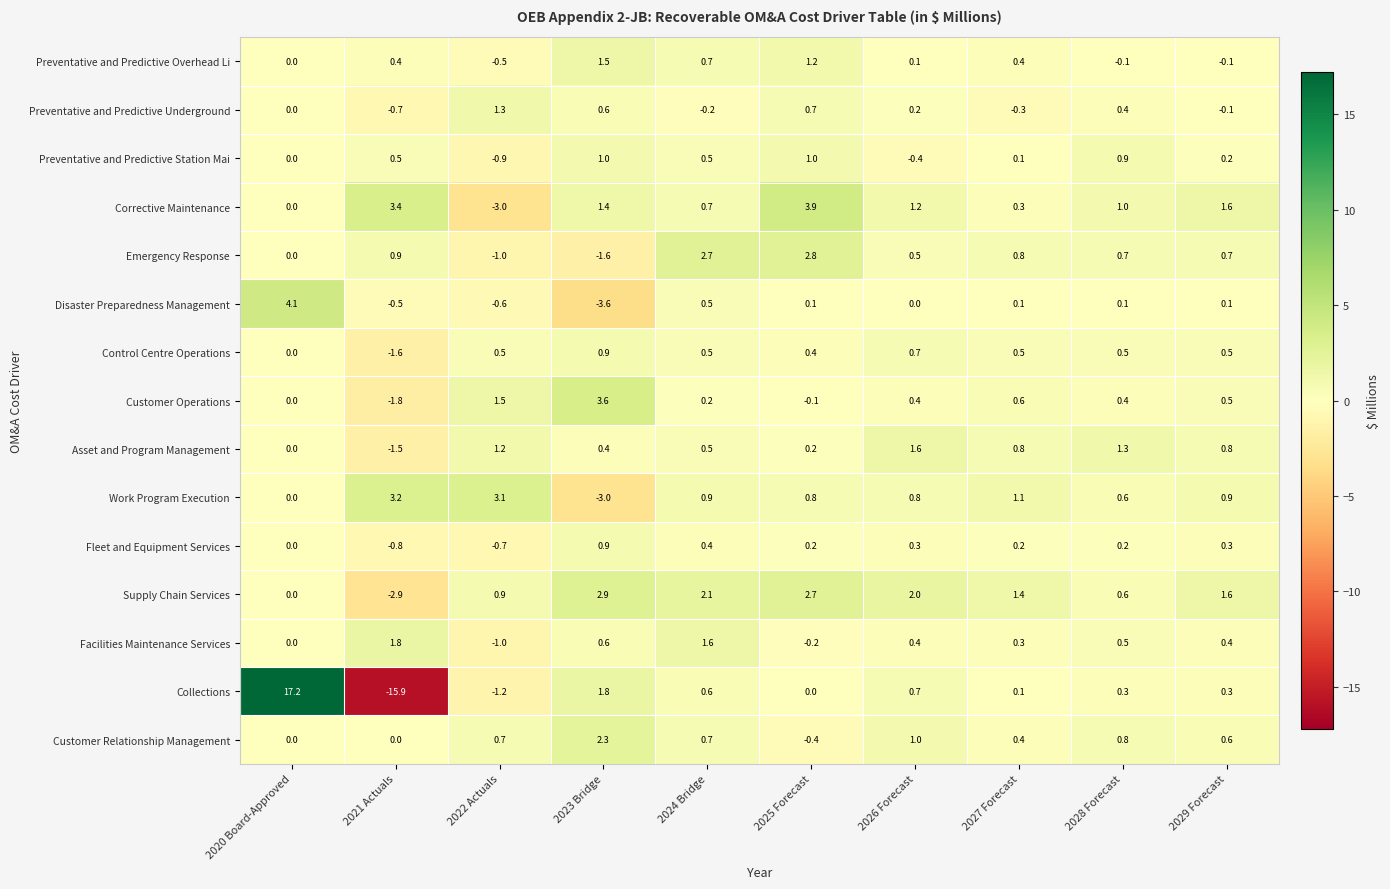

The value of Control Centre Operations at 2020 Board-Approved is 1.5. True or false?

False